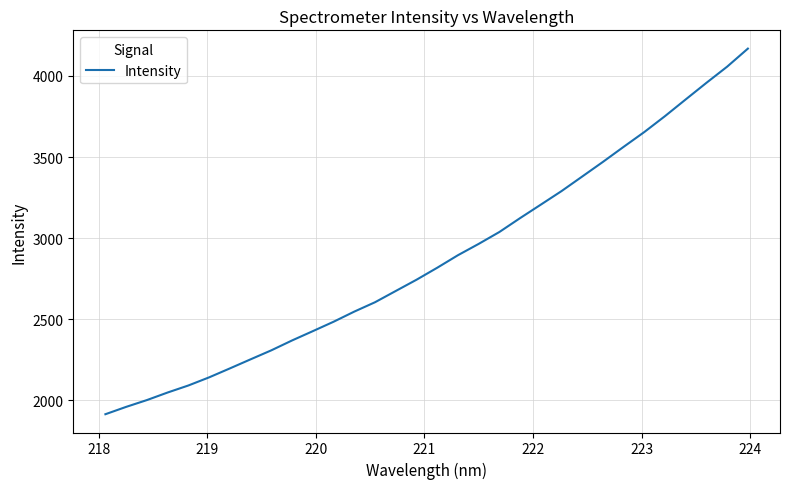

What is the difference between the maximum and minimum values?

2253.8